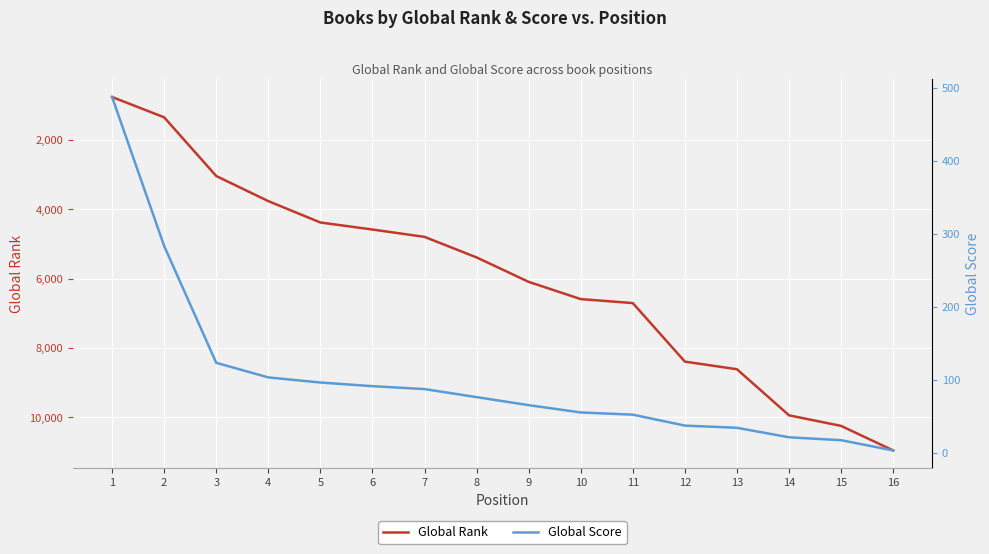

True or false: Global Rank and Global Score intersect in this chart.

False